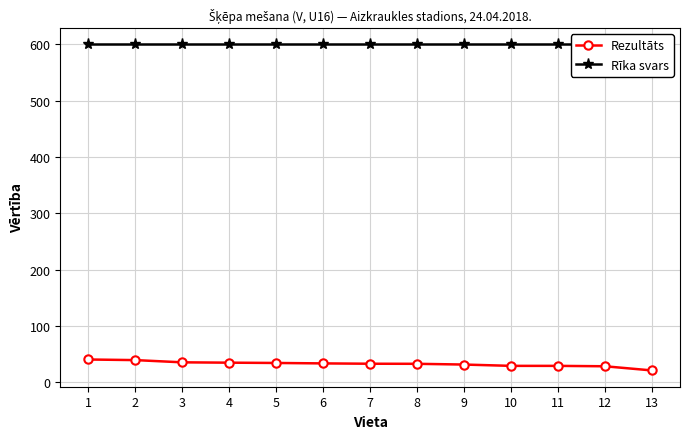

True or false: Rezultāts and Rīka svars cross at least once.

False